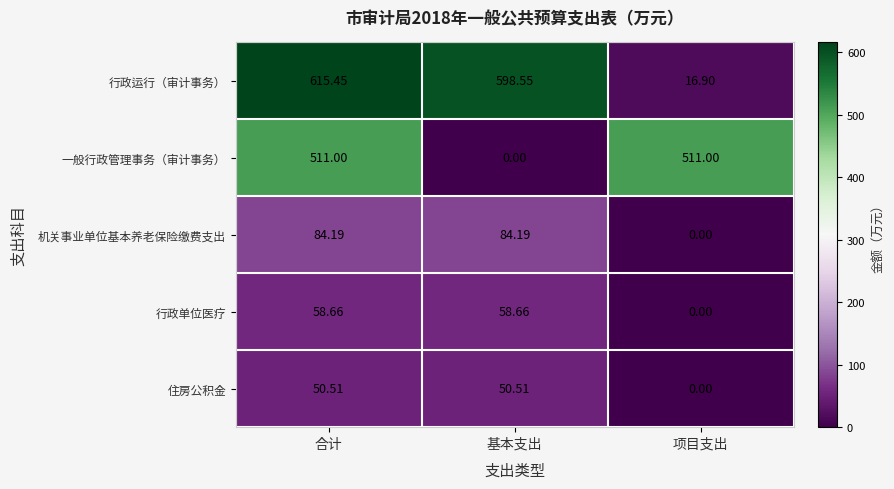

At which label is 住房公积金 closest to 25?

项目支出